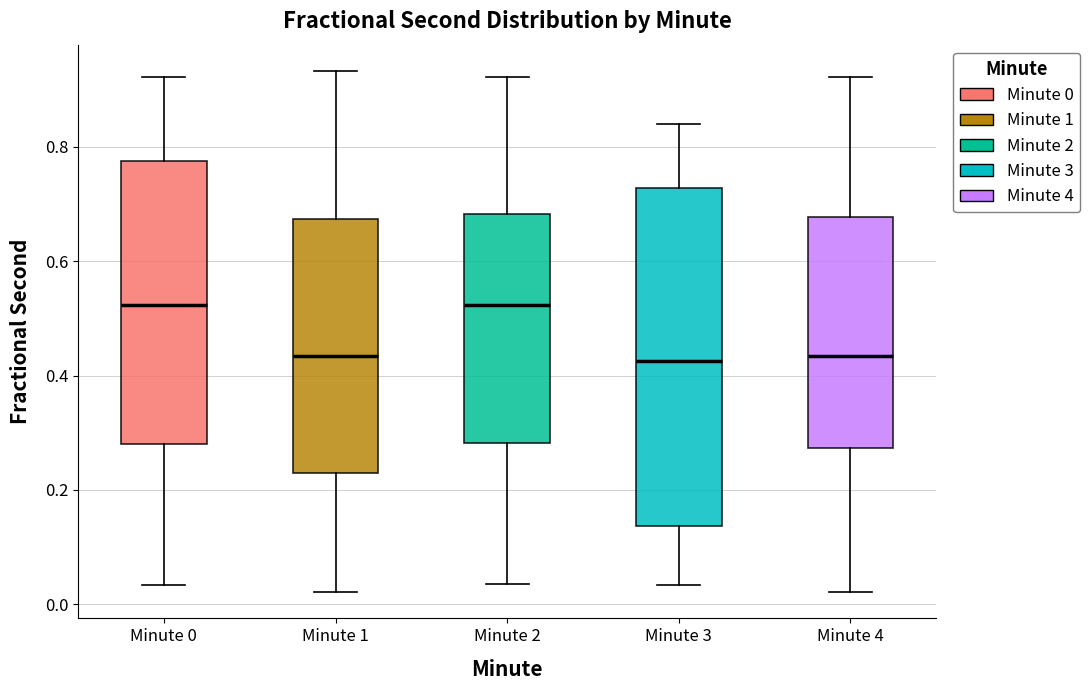

Reading left to right, read every box against the y-axis: the position of its median line, the range the box covers, and the ends of its whiskers. The values are not printed on the chart, so give them approximately, as read against the axis.

Minute 0: median 0.52, box 0.28 to 0.78, whiskers 0.04 to 0.92
Minute 1: median 0.44, box 0.22 to 0.68, whiskers 0.02 to 0.94
Minute 2: median 0.52, box 0.28 to 0.68, whiskers 0.04 to 0.92
Minute 3: median 0.42, box 0.14 to 0.72, whiskers 0.04 to 0.84
Minute 4: median 0.44, box 0.28 to 0.68, whiskers 0.02 to 0.92